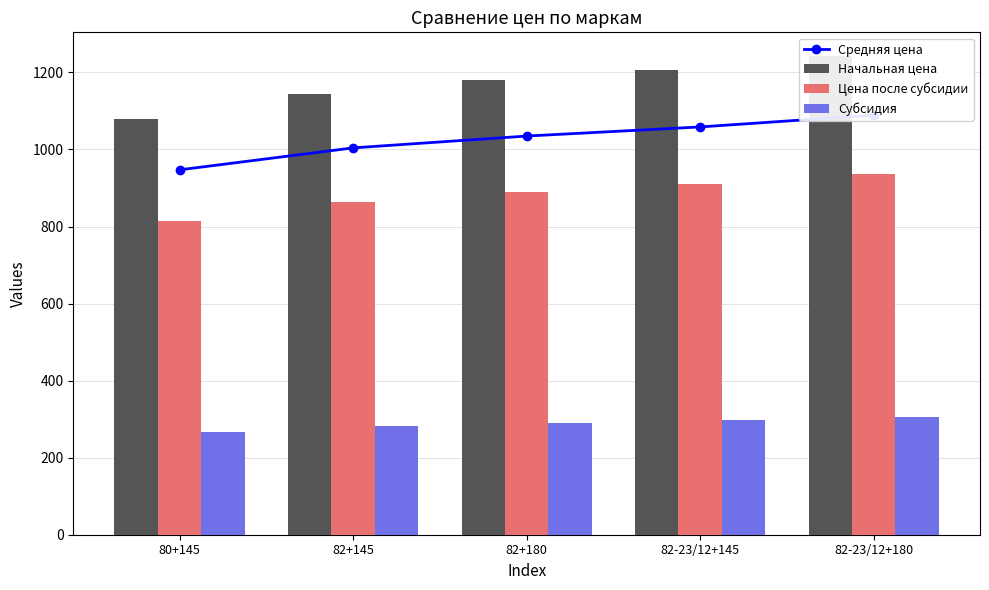

Rank the categories by Цена после субсидии value from highest to lowest.

82-23/12+180, 82-23/12+145, 82+180, 82+145, 80+145